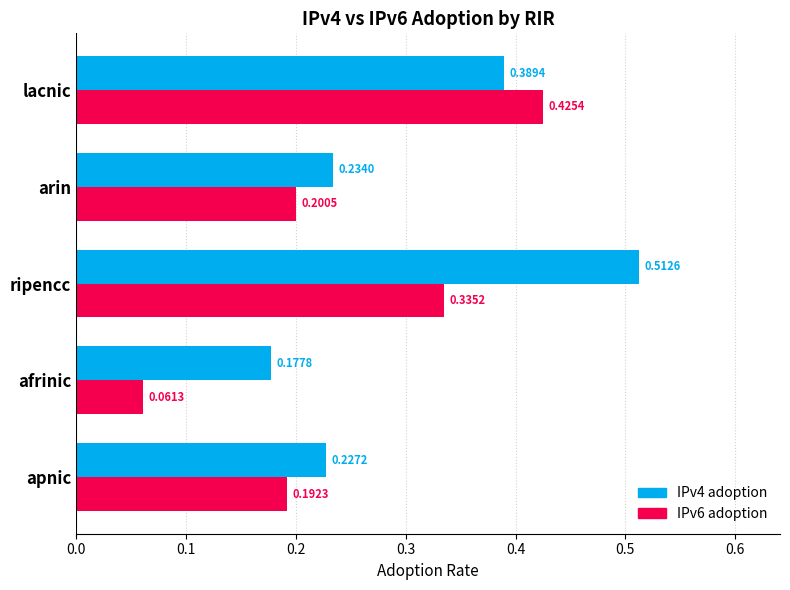

Rank the series at lacnic from lowest to highest value.

IPv4 adoption, IPv6 adoption